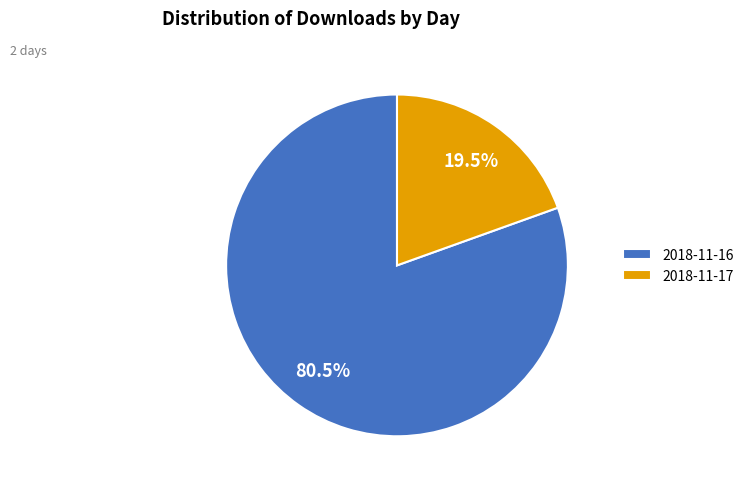

Which slice is the largest?

2018-11-16